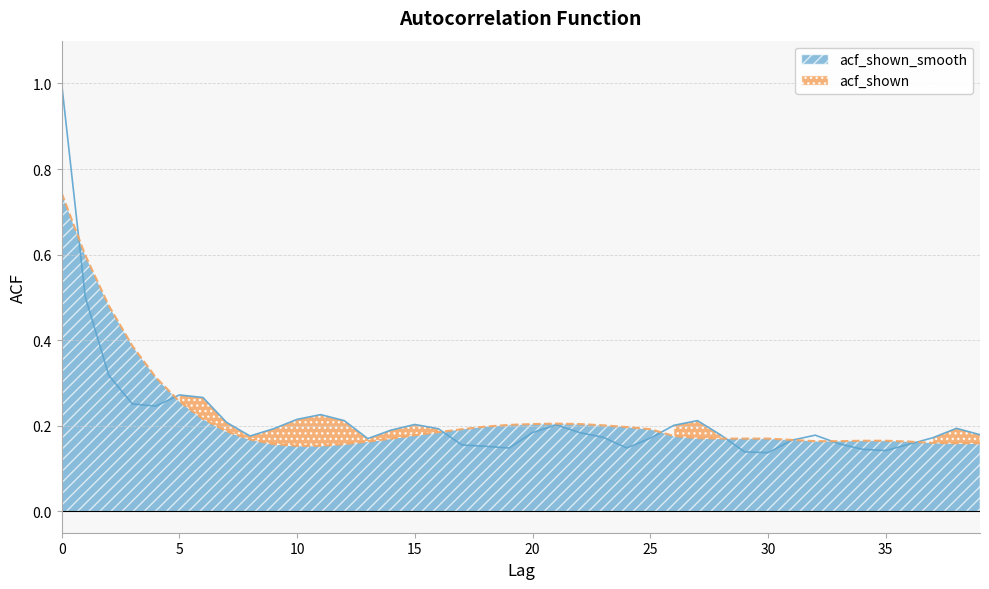

Between 6 and 12, which series saw the biggest shift?

acf_shown_smooth